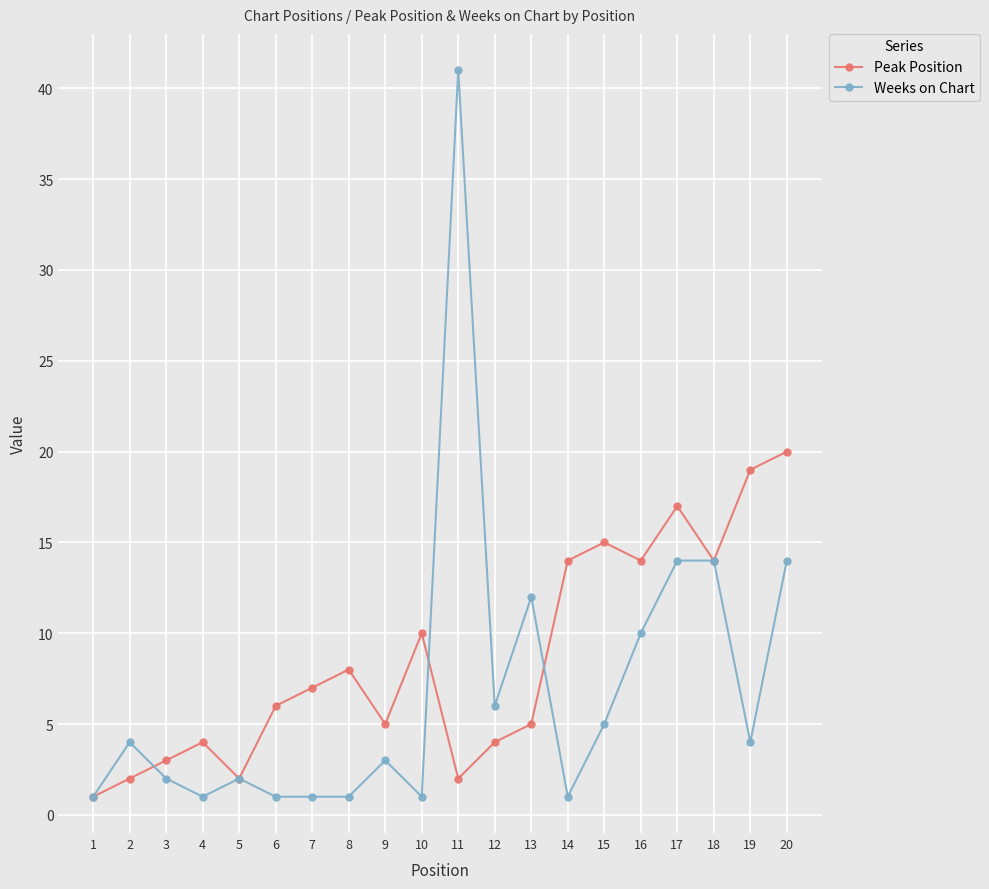

What are all the series names shown in the legend?

Peak Position, Weeks on Chart